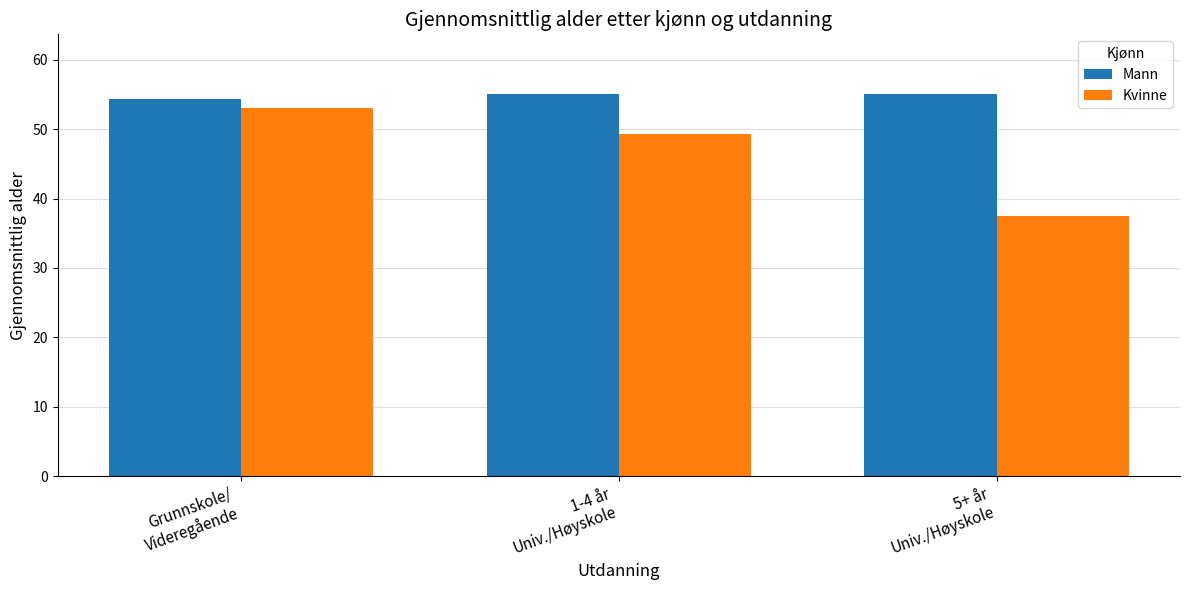

True or false: Mann has a value of 55.1 at 5+ år
Univ./Høyskole.

True